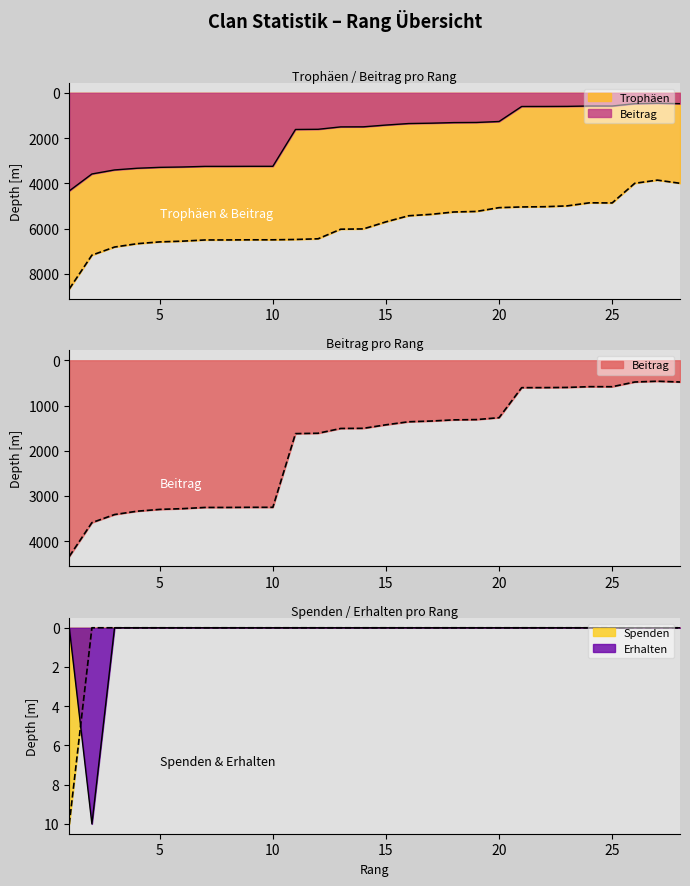

At which label does Beitrag first exceed 1504?

1